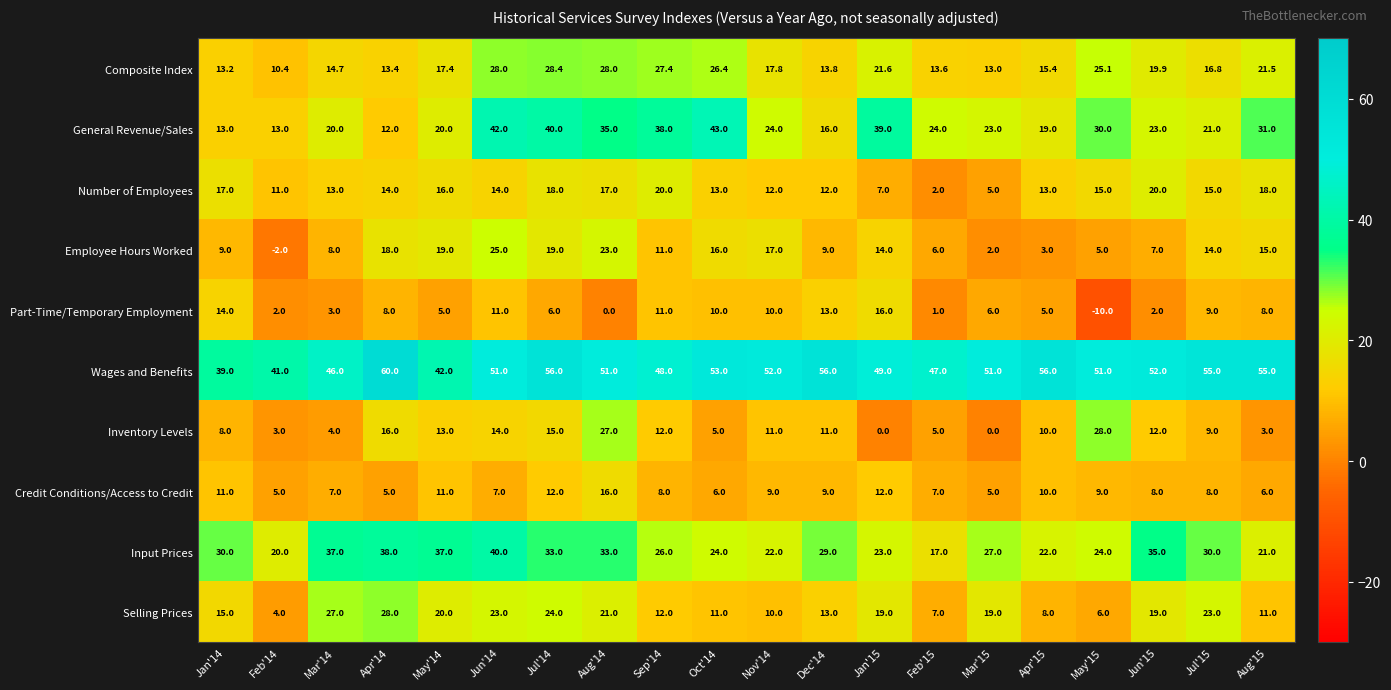

Which category has the highest value in the Inventory Levels series?

May'15